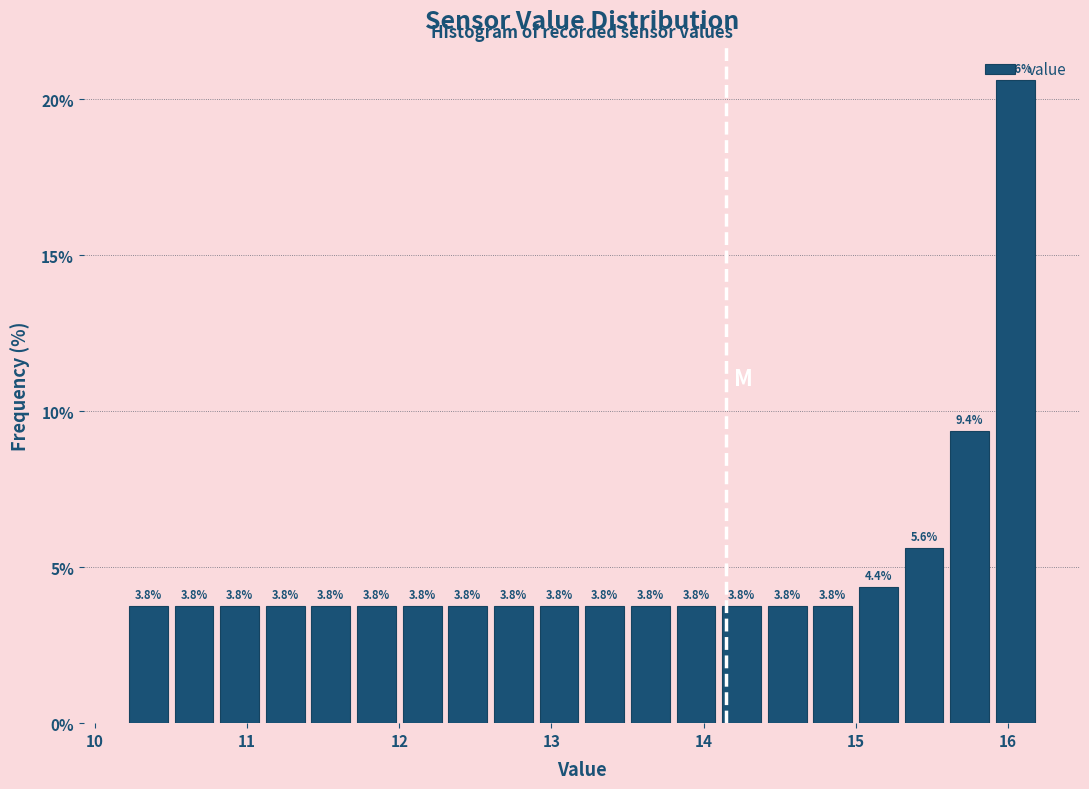

Around what value on the x-axis is the tallest bar? Give the approximate position of its centre, as read against the axis.

16.1